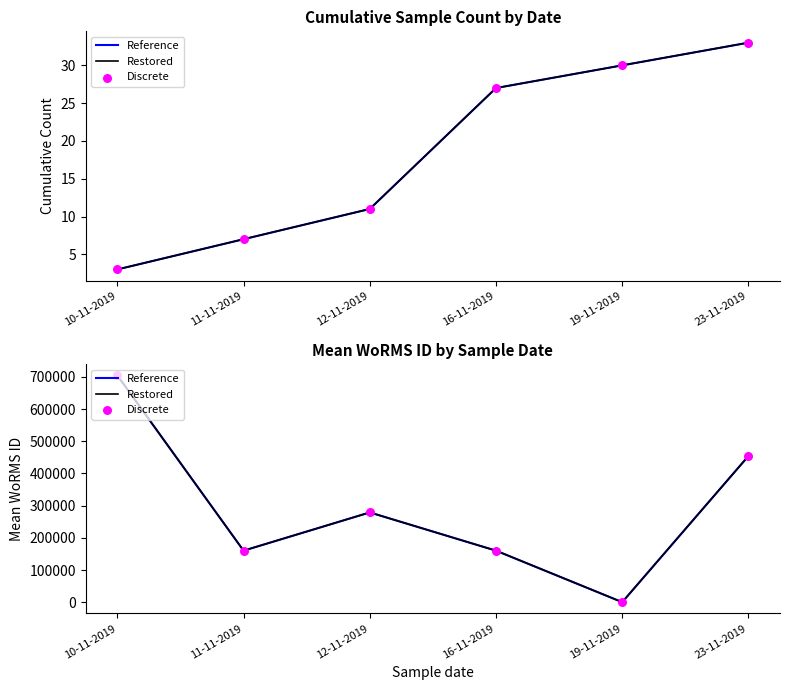

Which series has the largest total across all categories?

Reference